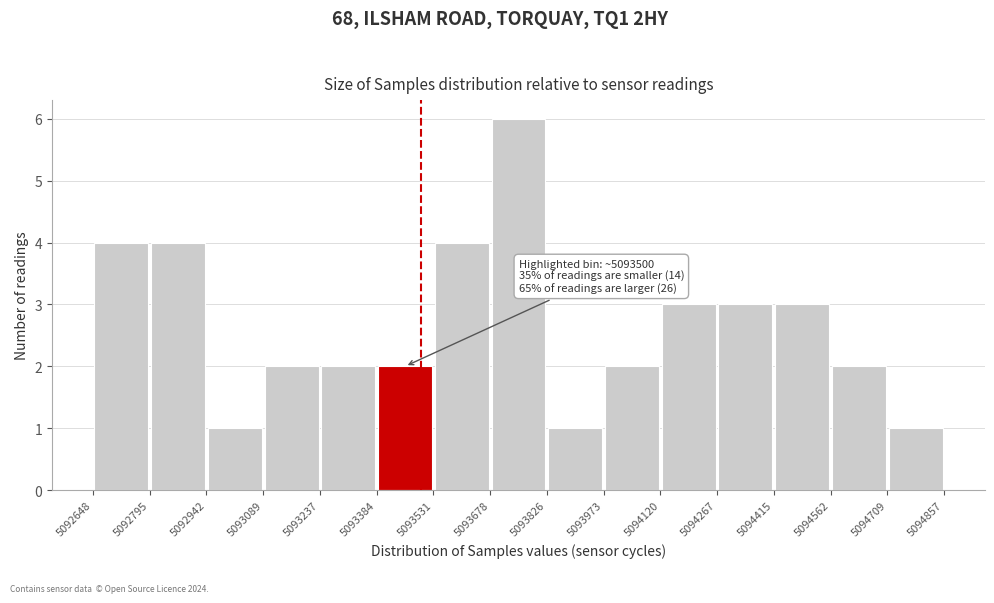

Over which range of the x-axis is the bar tallest?

5093678 to 5093826